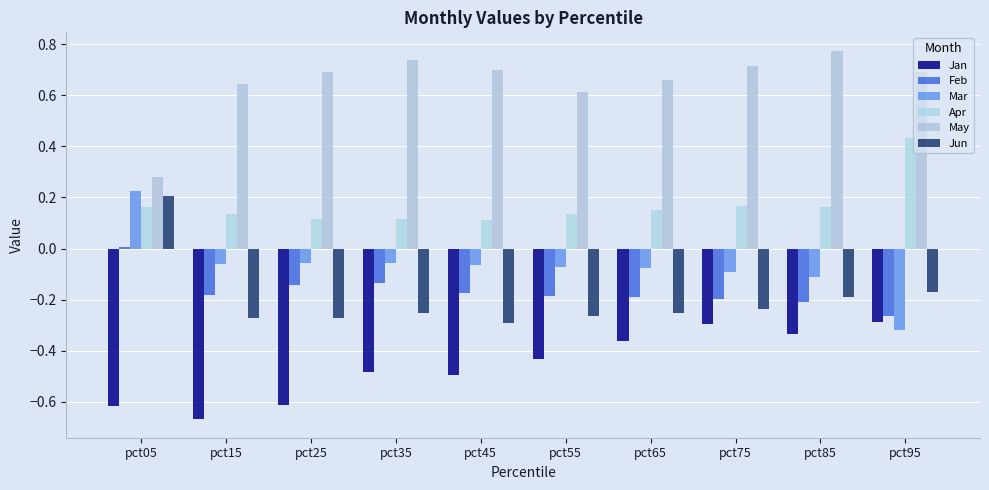

How many data points in Mar are less than 0?

9